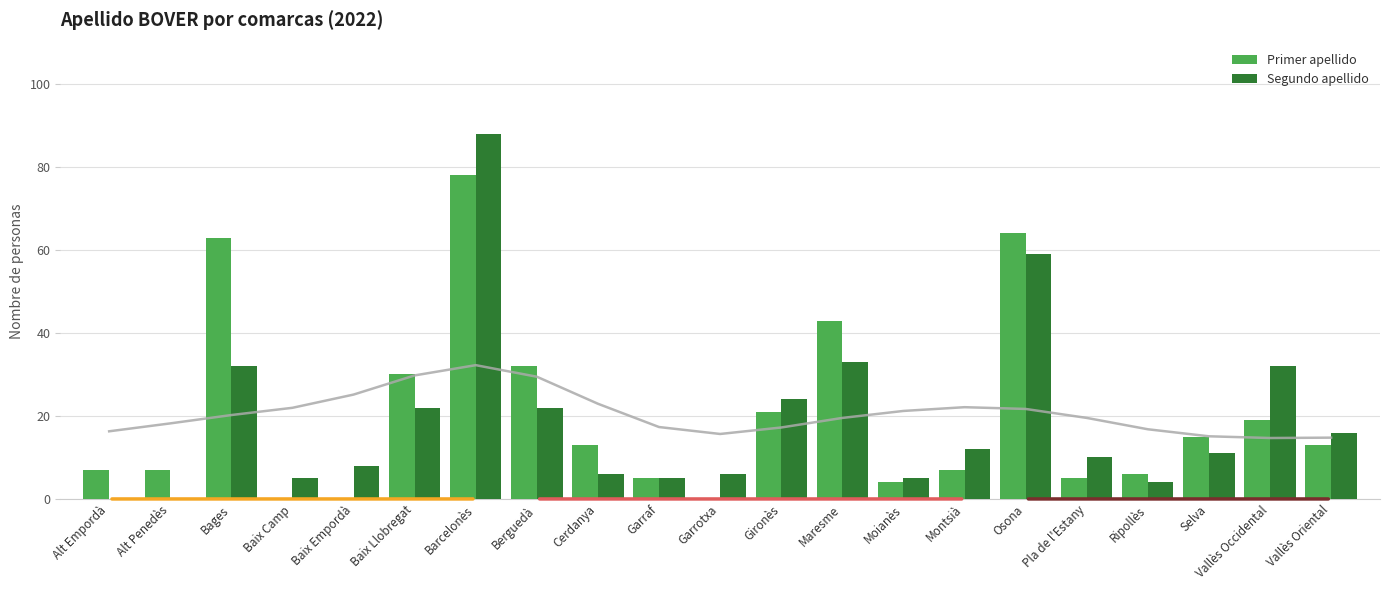

How many values in the Segundo apellido series exceed 11?

10